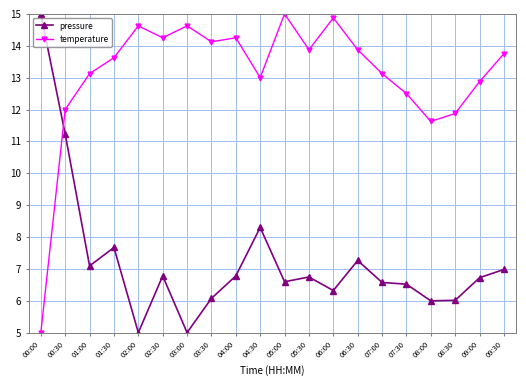

What value does the pressure series have at 06:00?

6.3